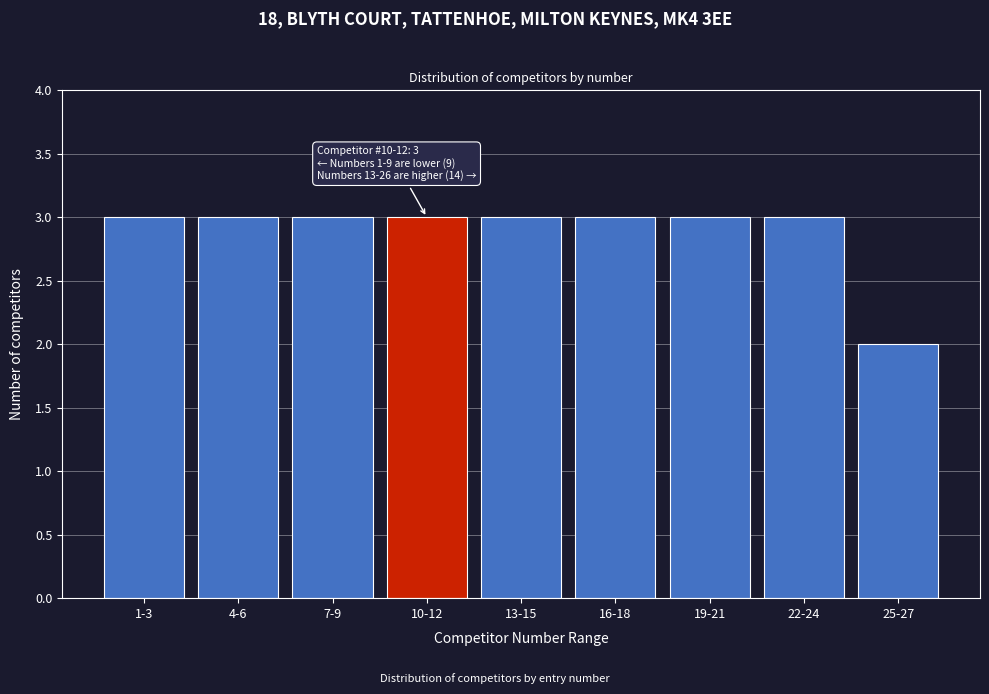

Reading right to left, extract all data points from this chart.

2	3	3	3	3	3	3	3	3